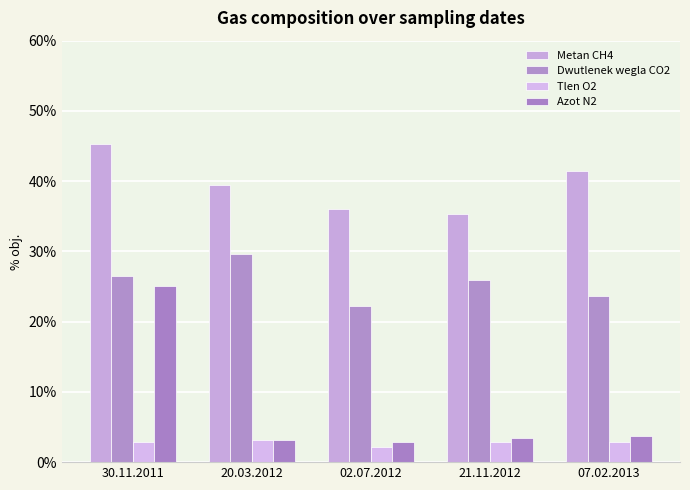

What is the label of the 4th bar from the left?

21.11.2012